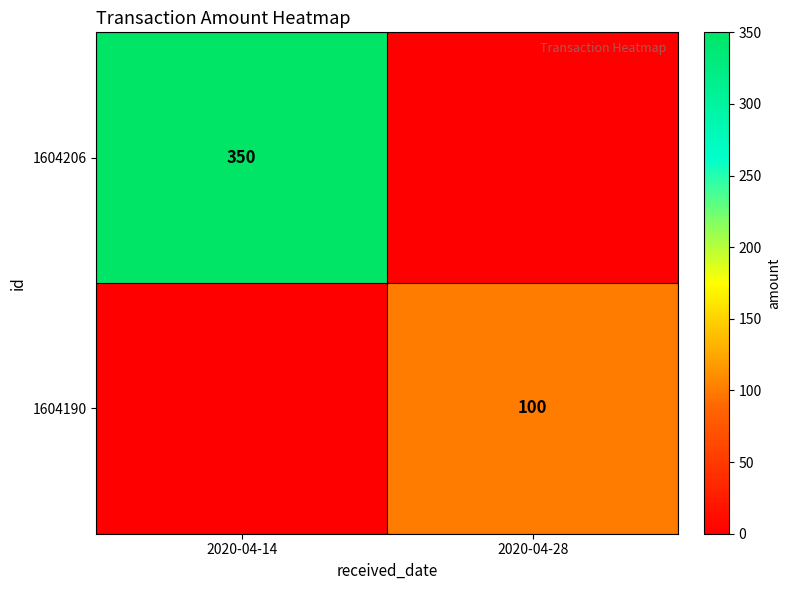

The value of 1604190 at 2020-04-28 is 178. True or false?

False